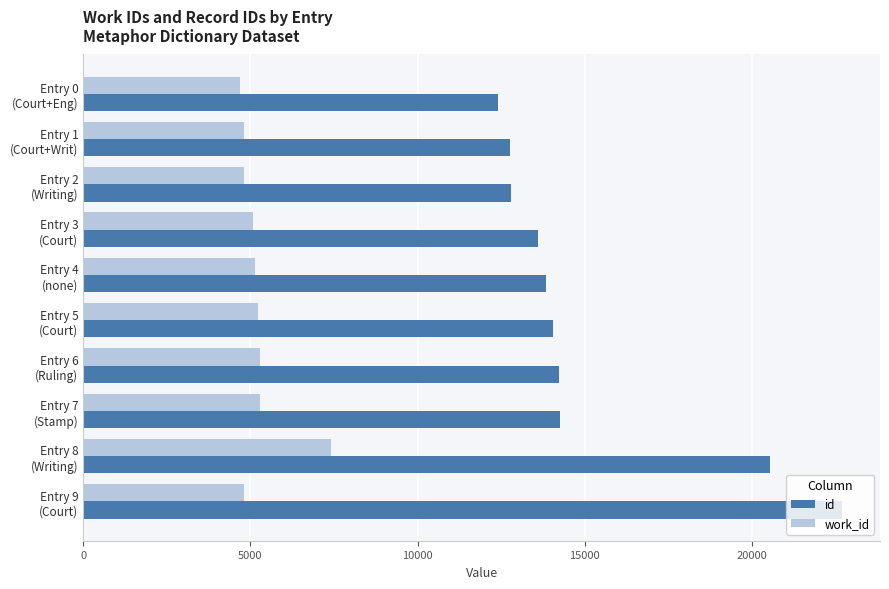

What is the sum of all id values?

151209